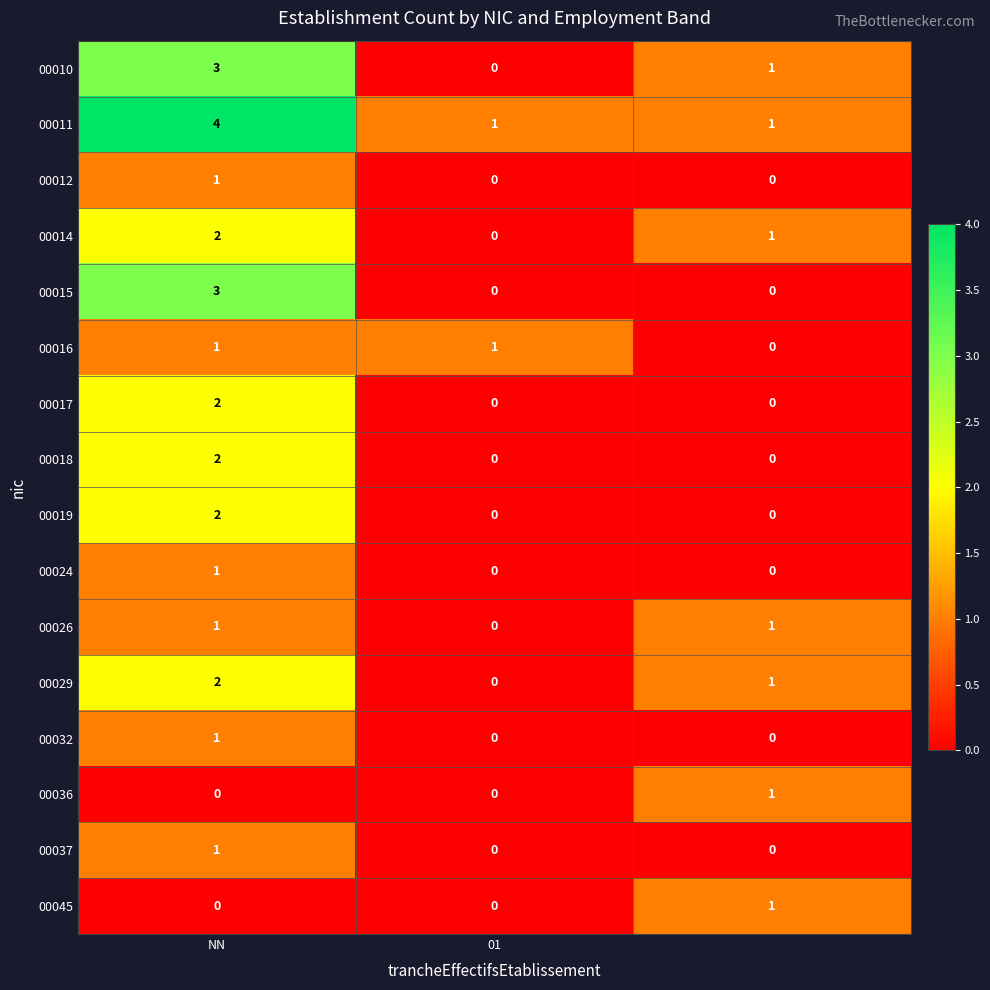

Which series has the largest total across all categories?

00011